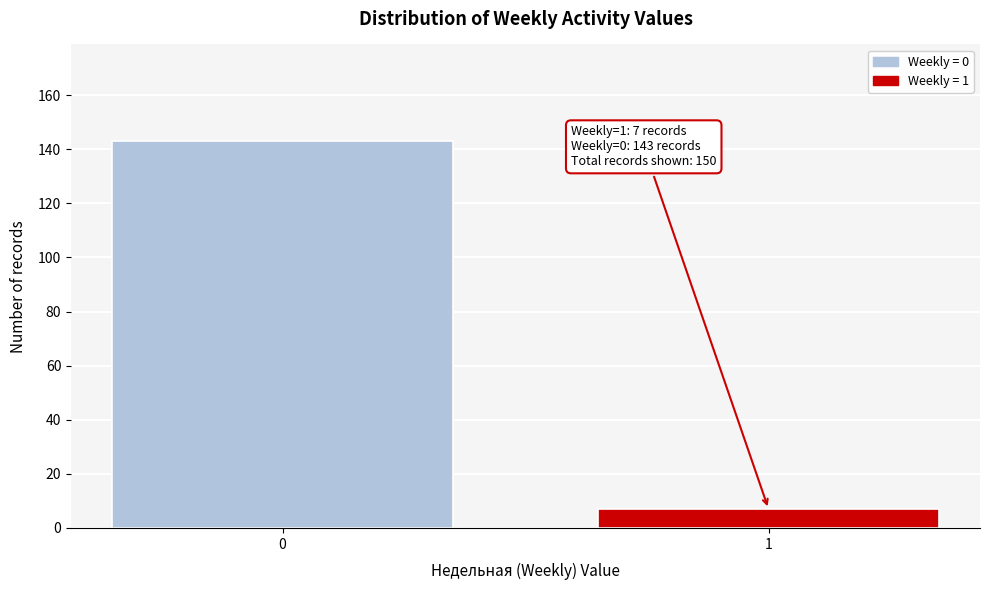

Reading left to right, what are all the values shown in this chart?

0=143	1=7